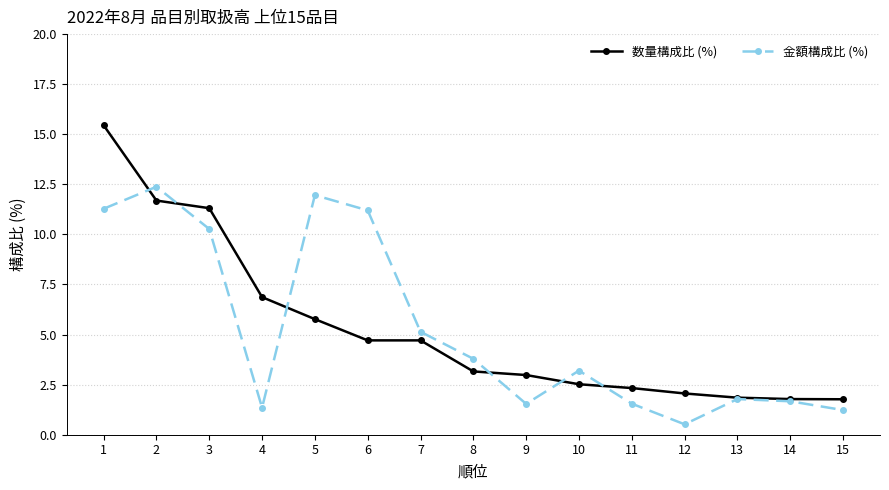

Is it true that 金額構成比 (%) equals 16.1 at 2?

False